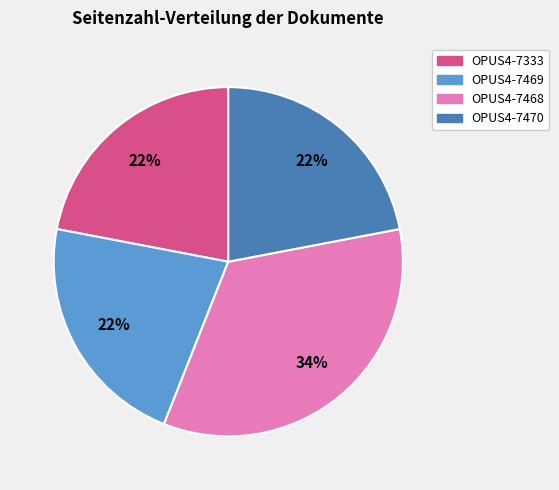

What is the largest slice in the pie chart?

OPUS4-7468